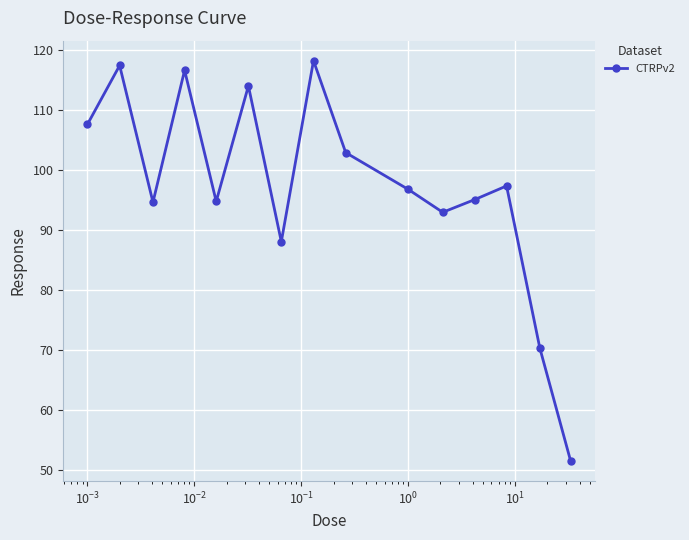

True or false: there are more than 1 points higher than both neighbors.

True